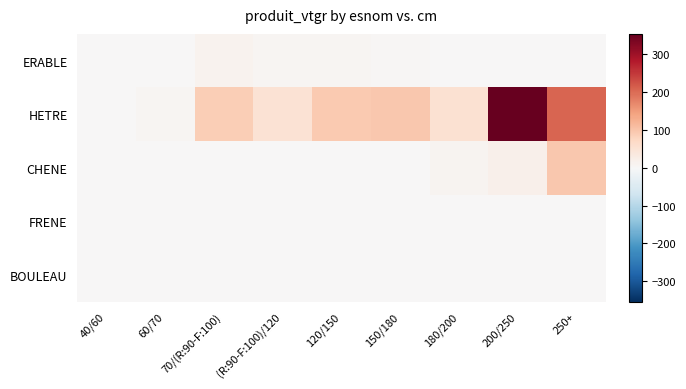

What is the total value across all series at (R:90-F:100)/120?

60.0